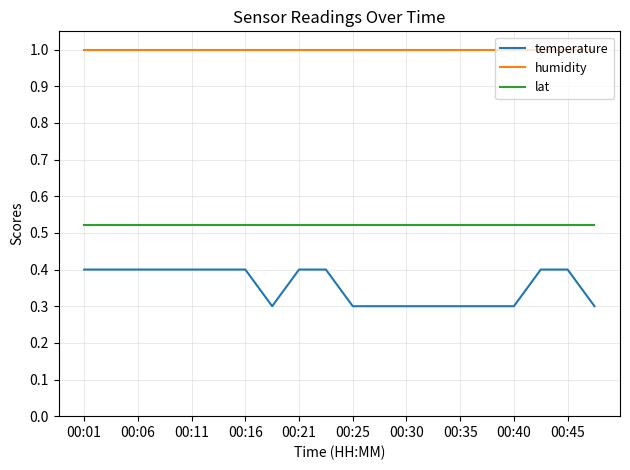

What is the sum of all lat values?

10.4